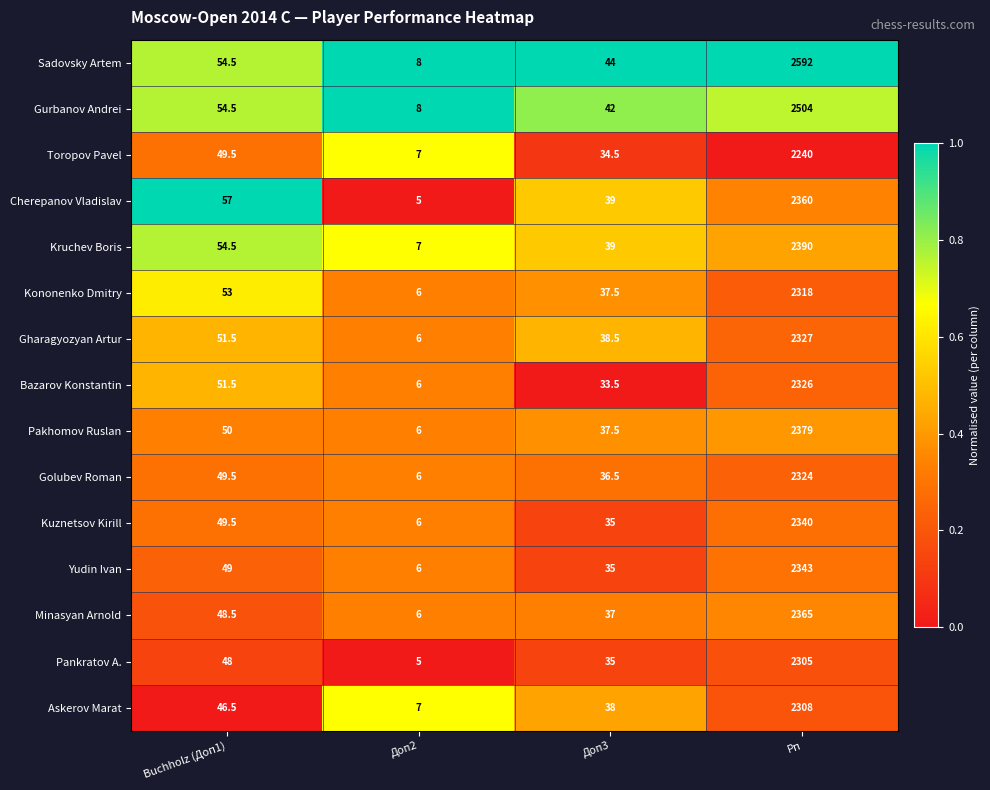

What is the average value of the Kononenko Dmitry series?

603.6